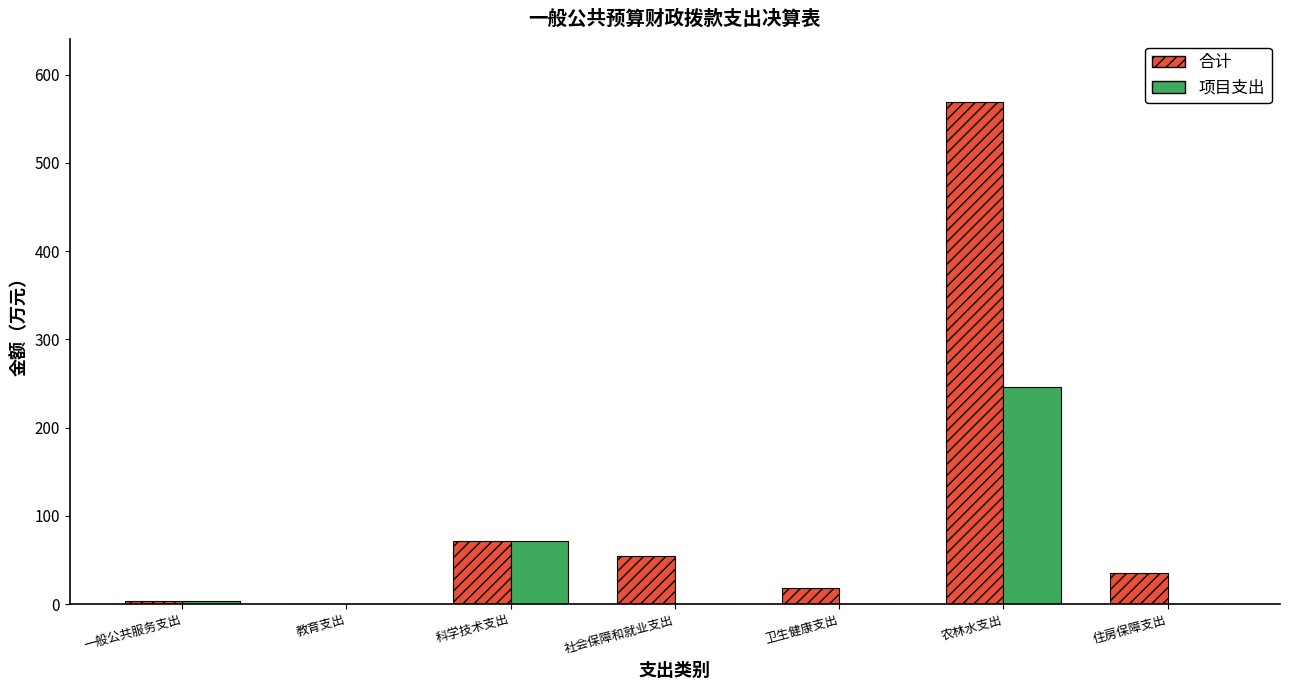

The value of 项目支出 at 农林水支出 is 245.4. True or false?

True